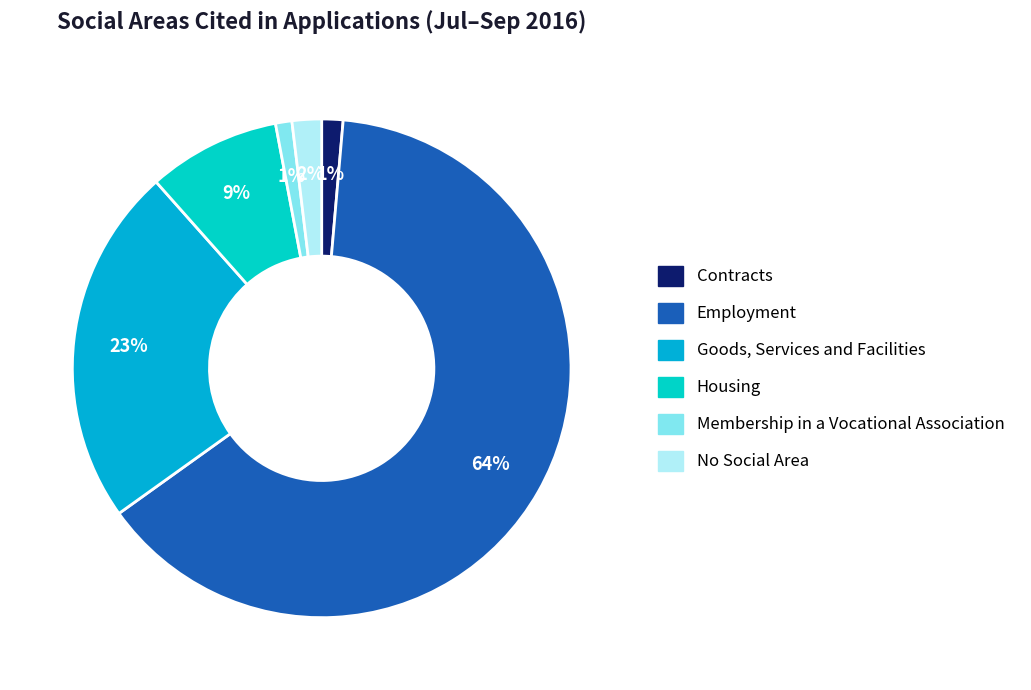

To the nearest percent, what percentage of the pie is Goods, Services and Facilities?

23%